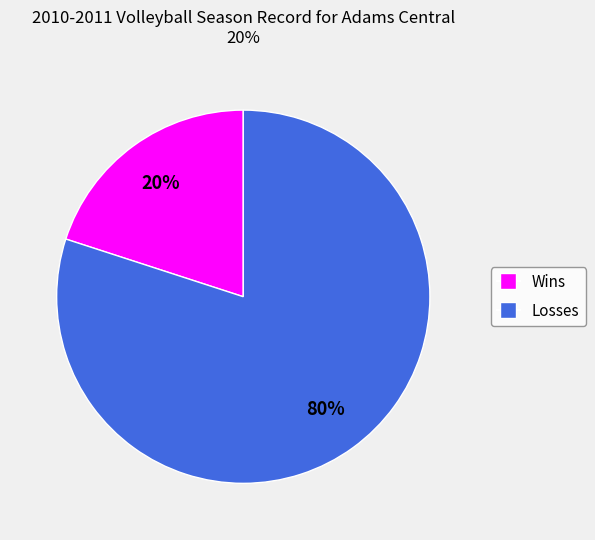

What percentage is the Losses slice, to the nearest percent?

80%